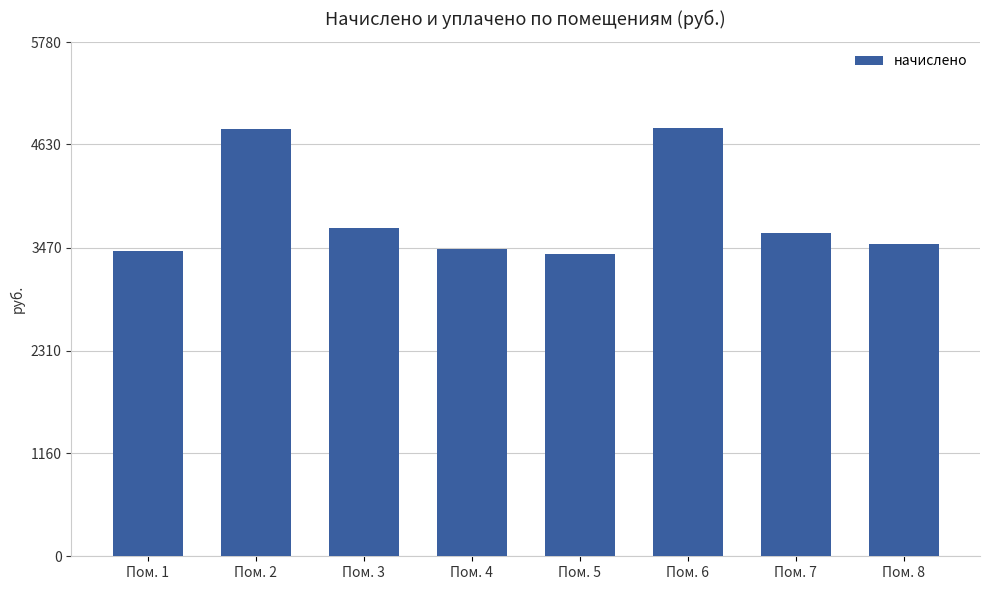

What is the difference between the second highest and second lowest values?

1374.5